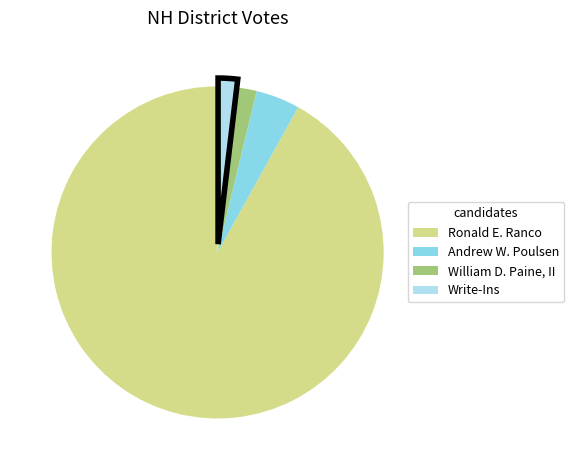

What is the largest slice in the pie chart?

Ronald E. Ranco